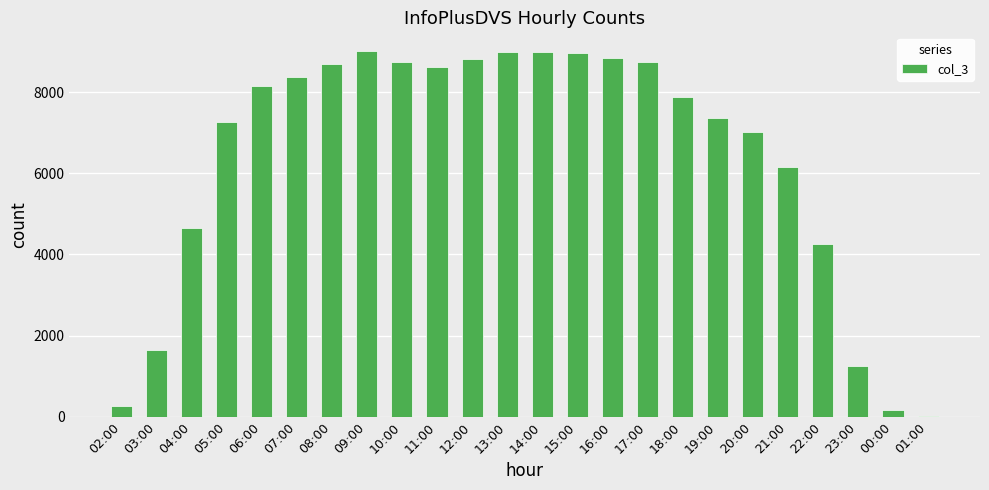

The chart shows a value of 9024 at 09:00. True or false?

True